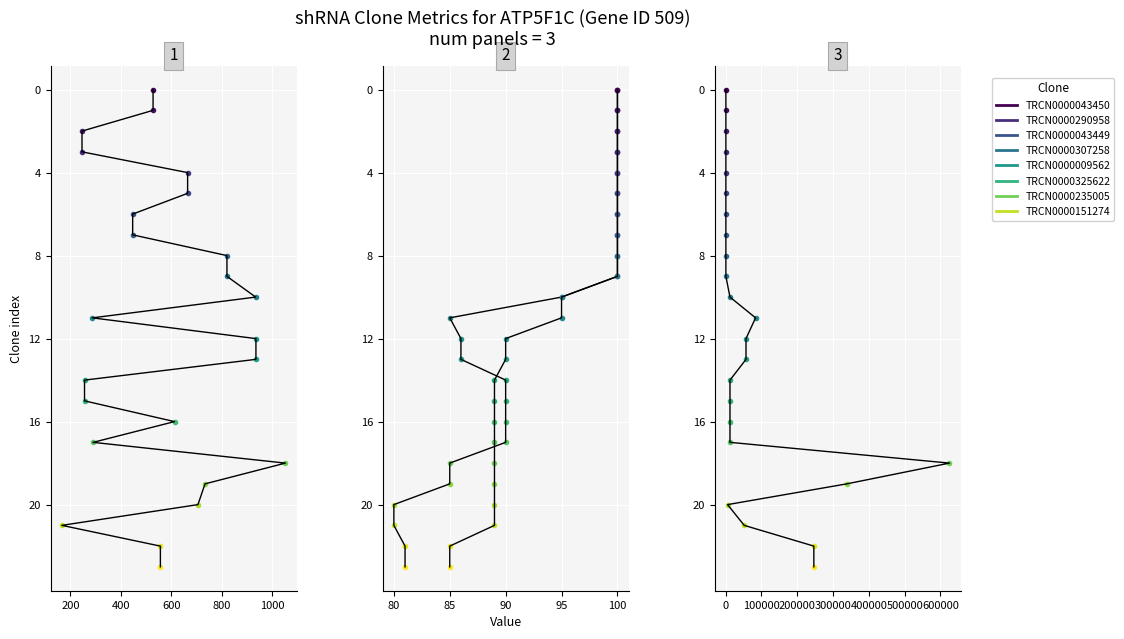

How many data points in Match Position are above 12?

11